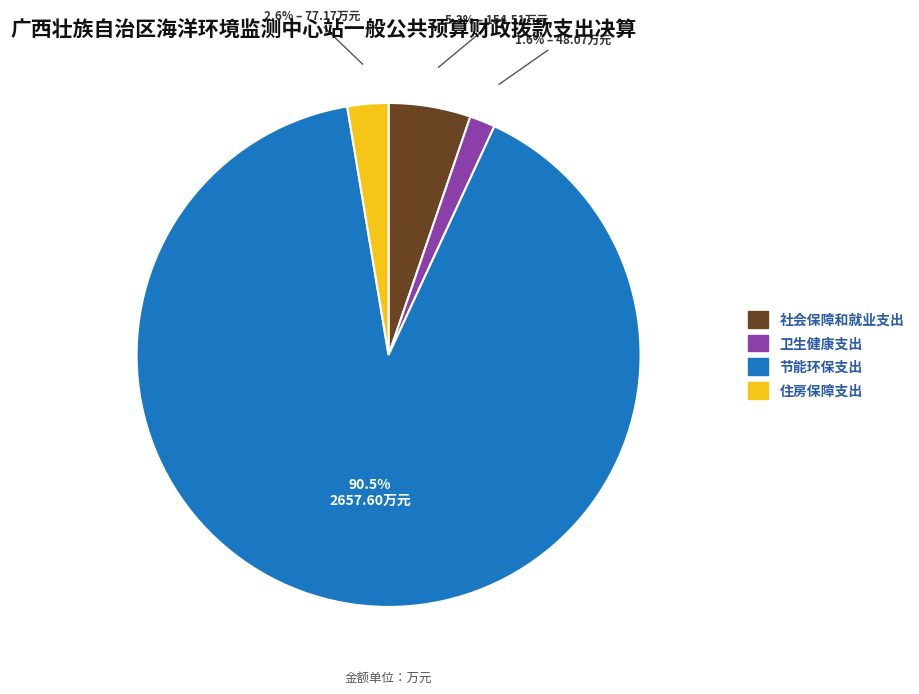

Which slice is the smallest?

卫生健康支出